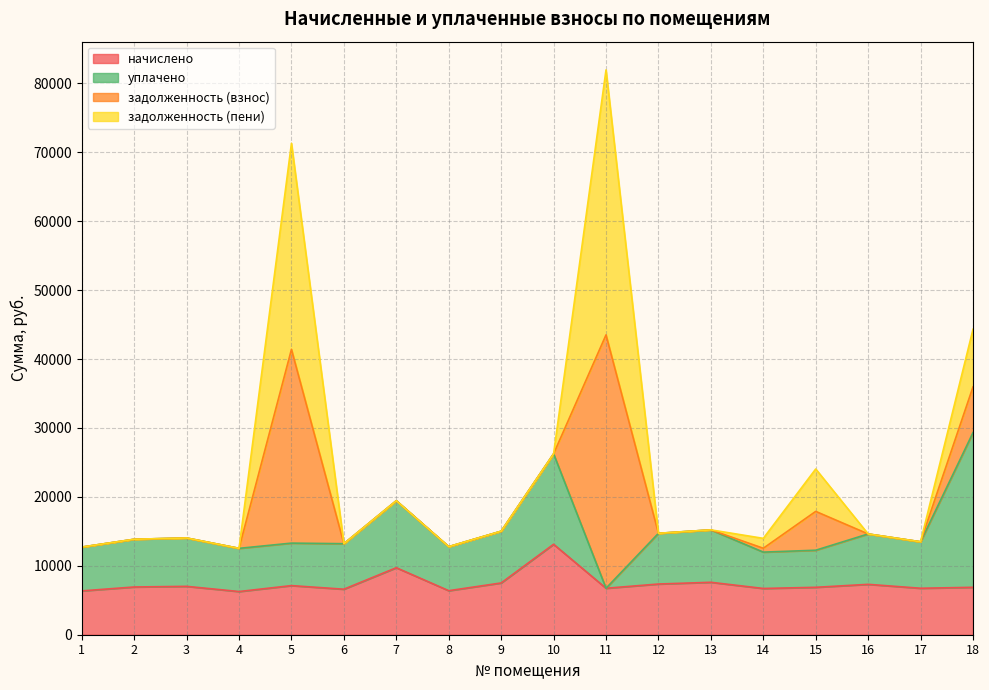

What are all the series names shown in the legend?

начислено, уплачено, задолженность (взнос), задолженность (пени)